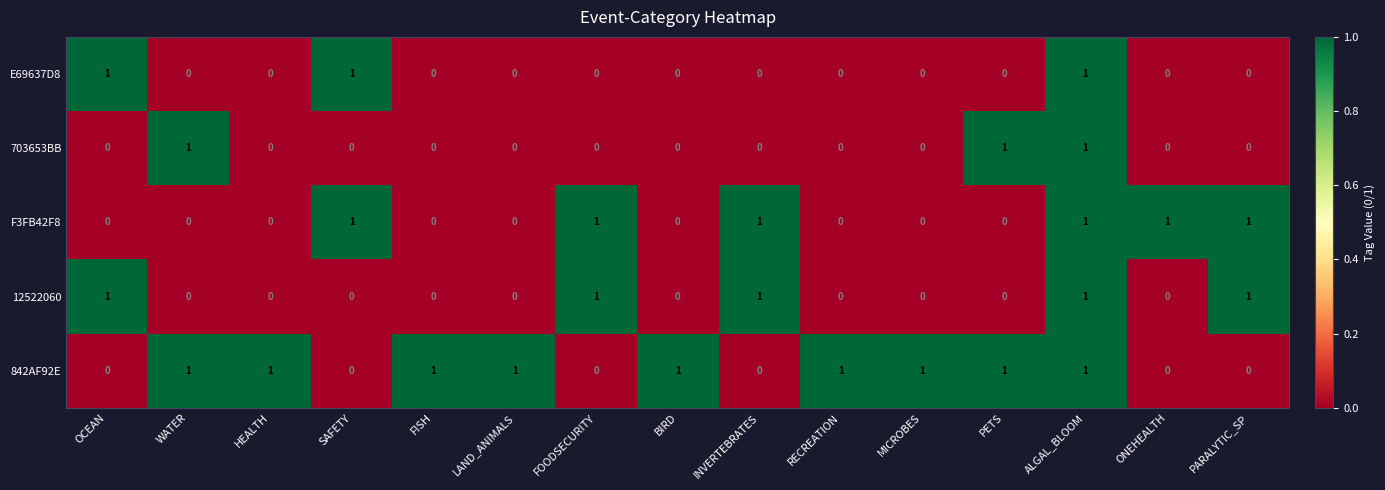

How many 842AF92E values are between 0 and 1?

15